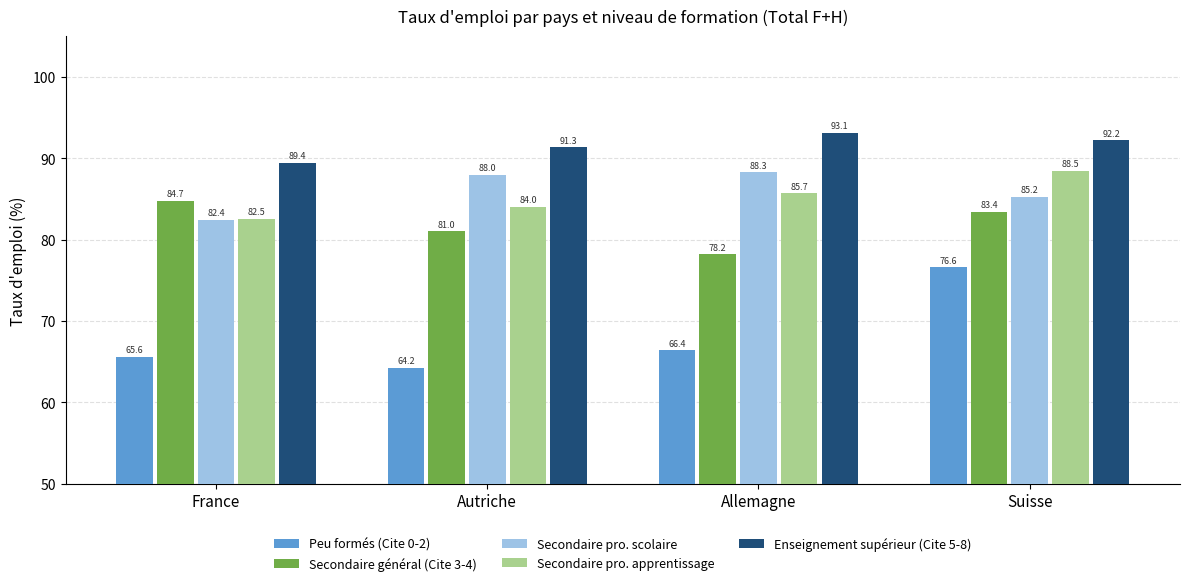

What is the label of the 2nd bar from the left?

Autriche